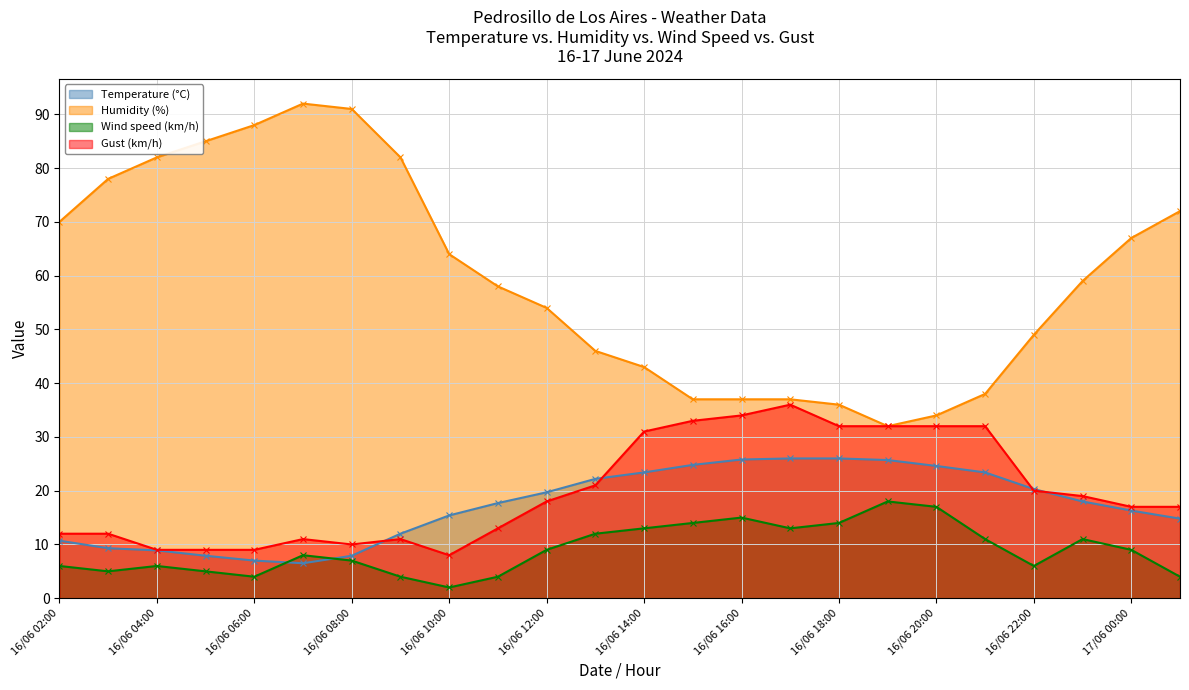

Which series has the widest spread of values?

Humidity (%)